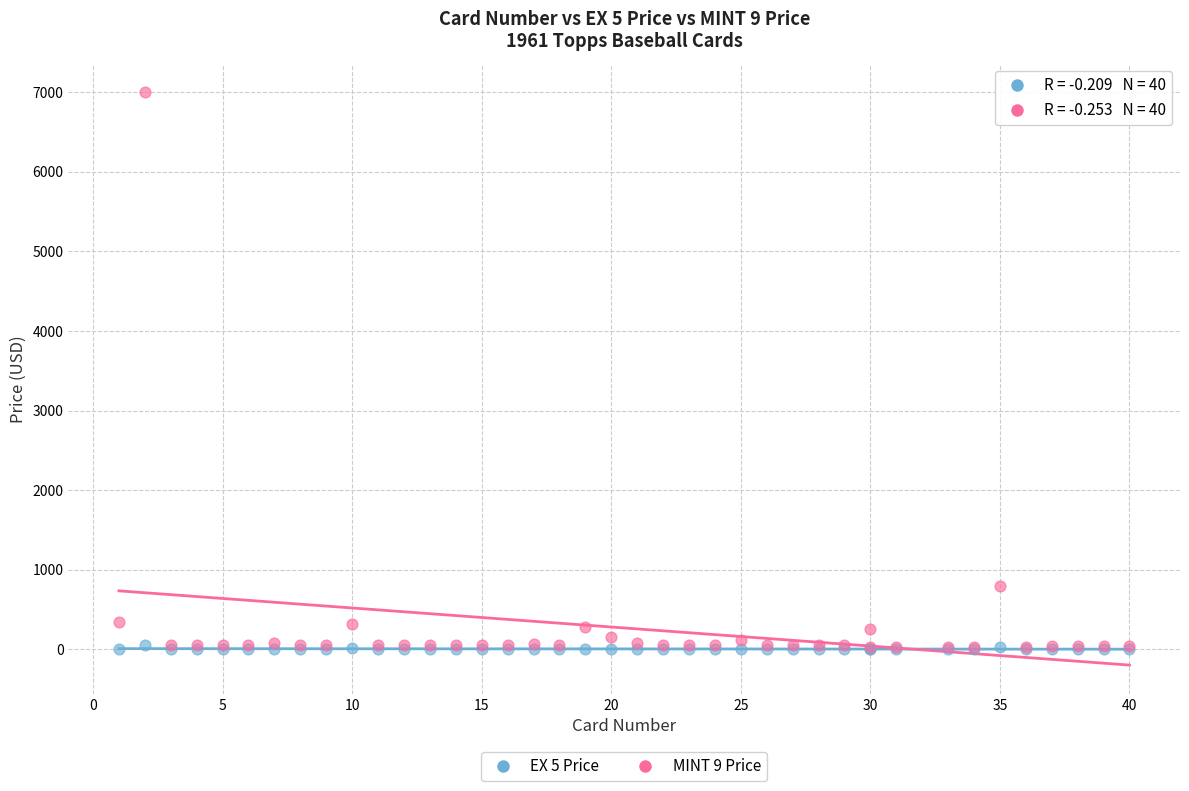

Across all series, what Y value is closest to 3501?

800